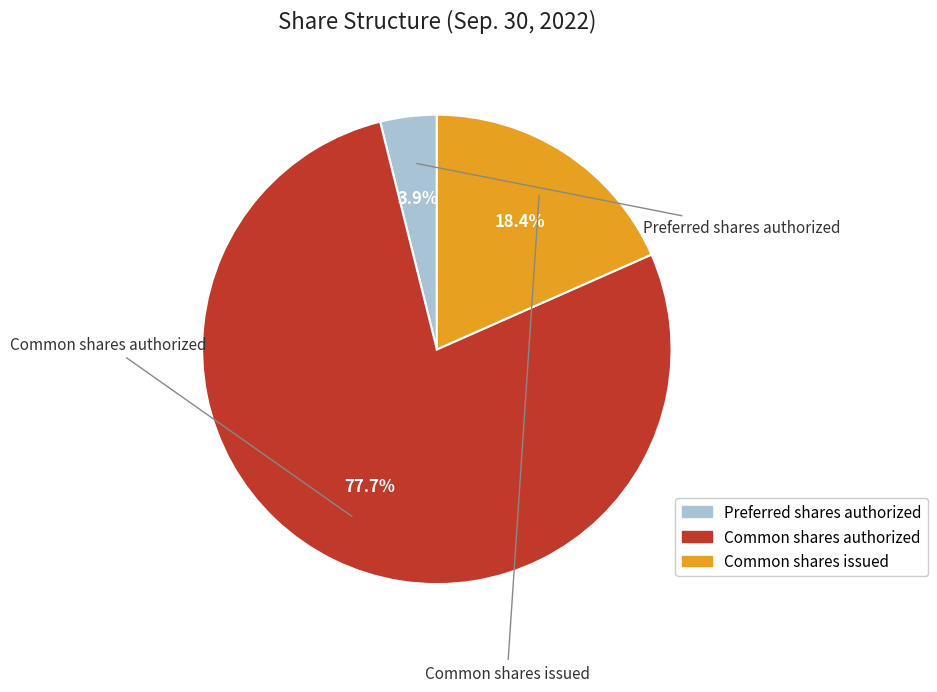

Which has a higher value, Common shares issued or Common shares authorized?

Common shares authorized